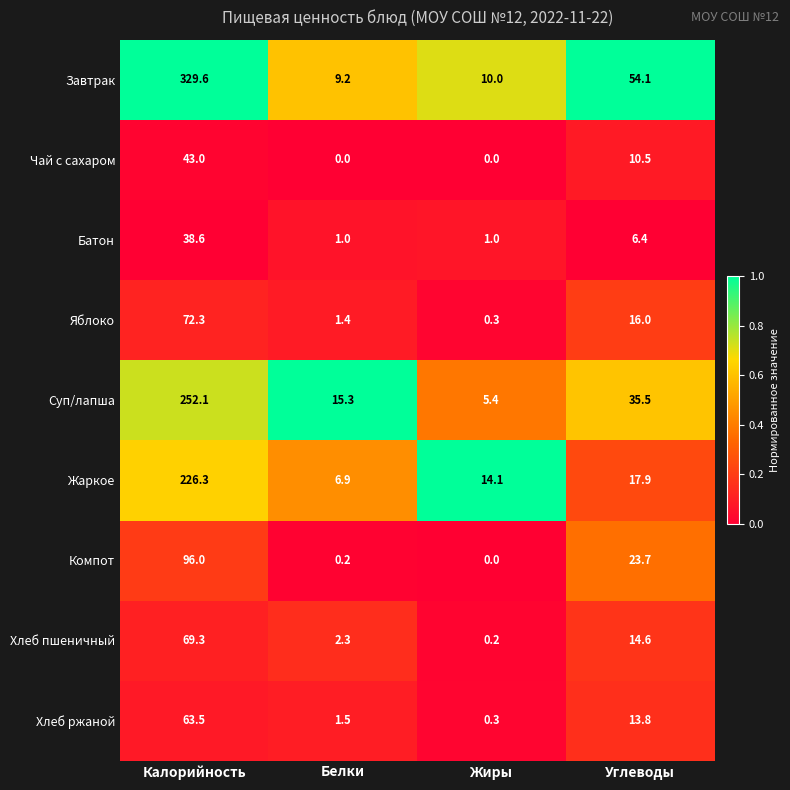

Where does the Суп/лапша series first go above 35?

Калорийность